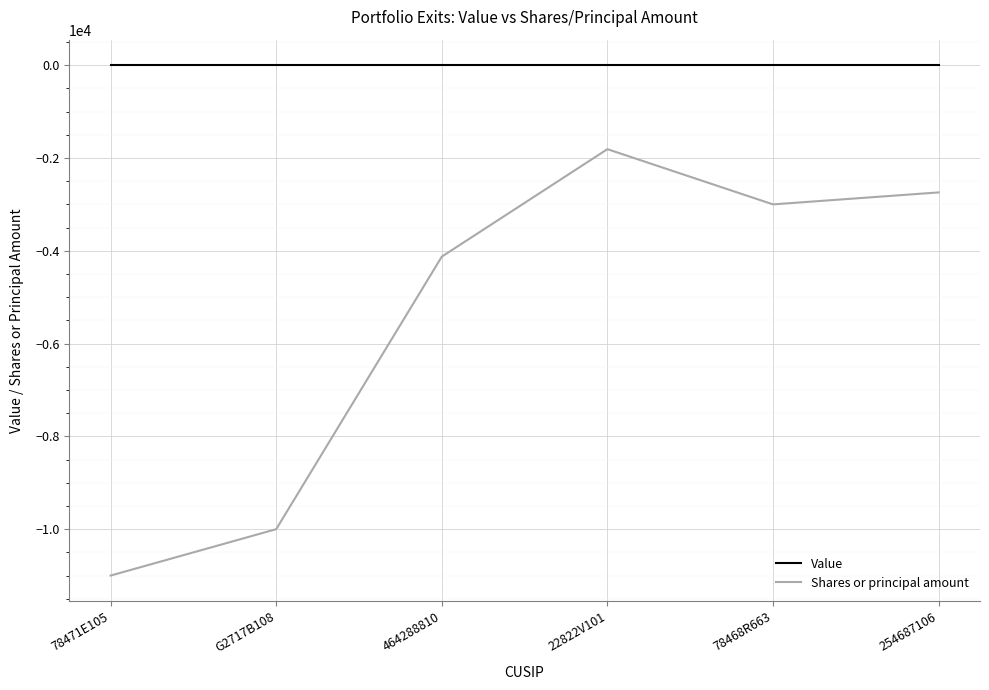

Which series changed the most between 464288810 and 254687106?

Shares or principal amount